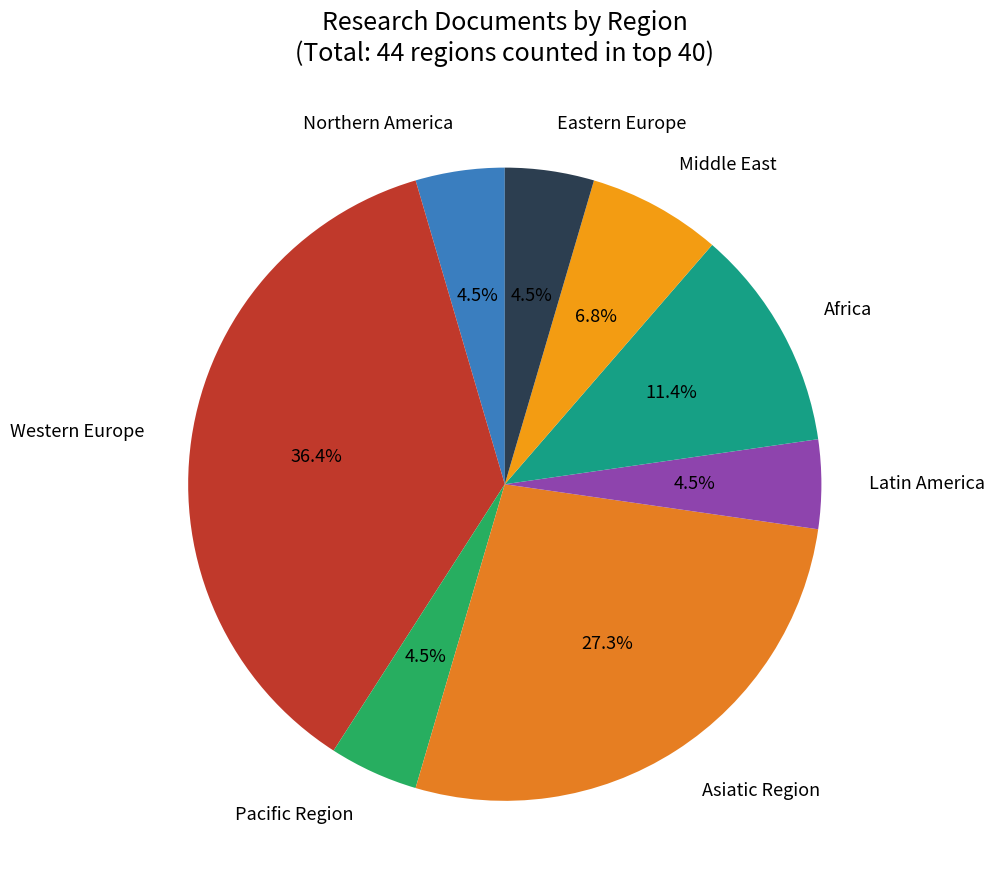

How many slices are in this pie chart?

8